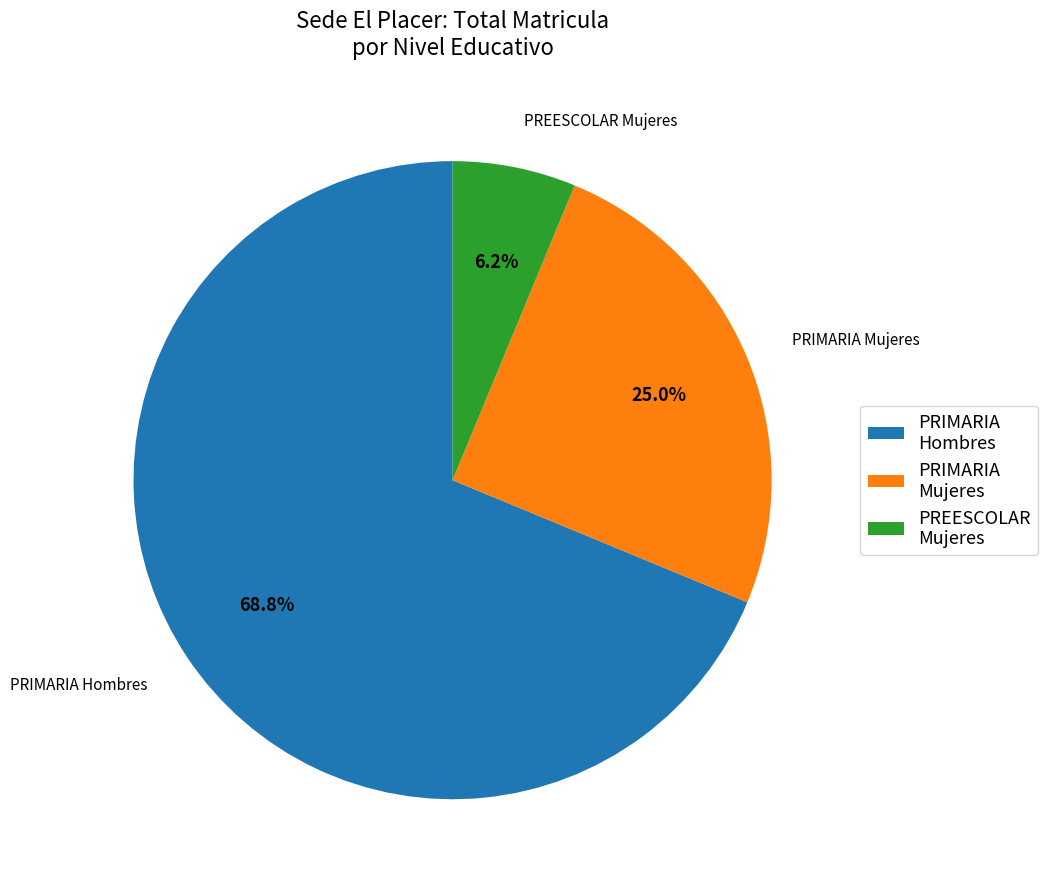

Between PRIMARIA Mujeres and PREESCOLAR Mujeres, which is larger?

PRIMARIA Mujeres